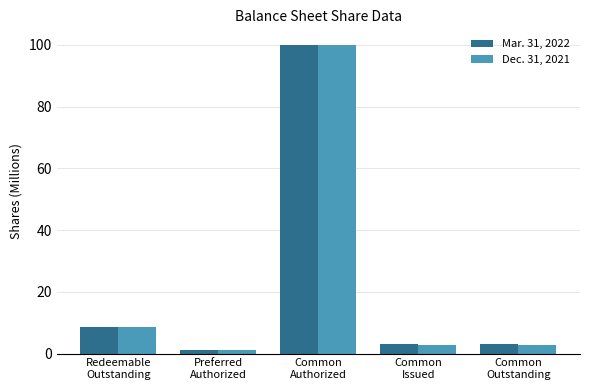

Which series changed the most between Redeemable
Outstanding and Common
Issued?

Dec. 31, 2021